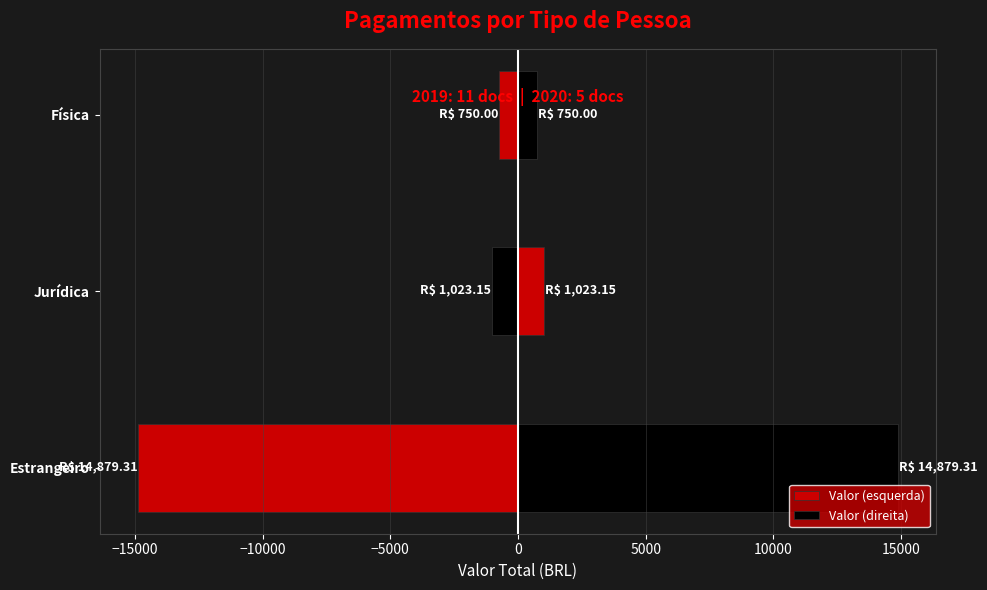

What are all the series names shown in the legend?

Valor (esquerda), Valor (direita)